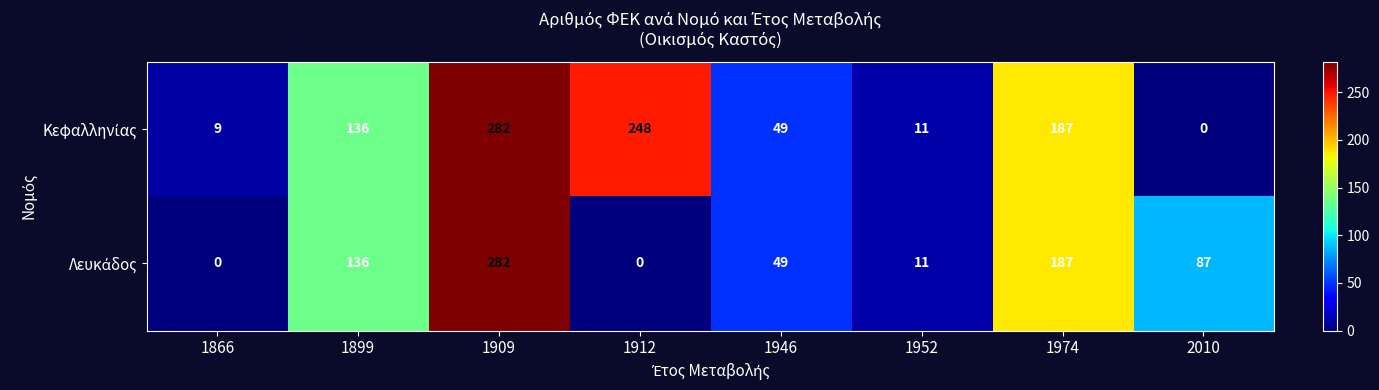

At how many categories does at least one series exceed 106?

4